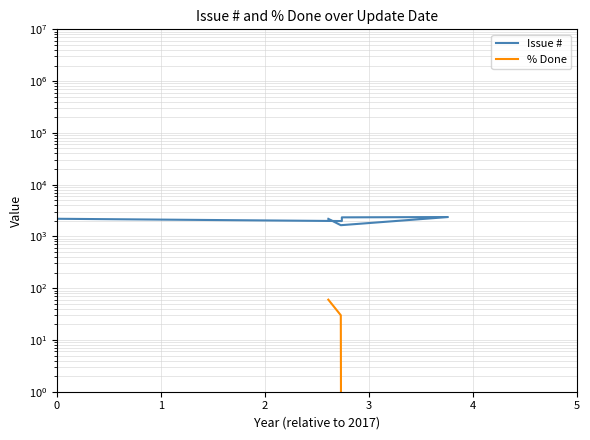

Between 3 and 5, which is larger?

3